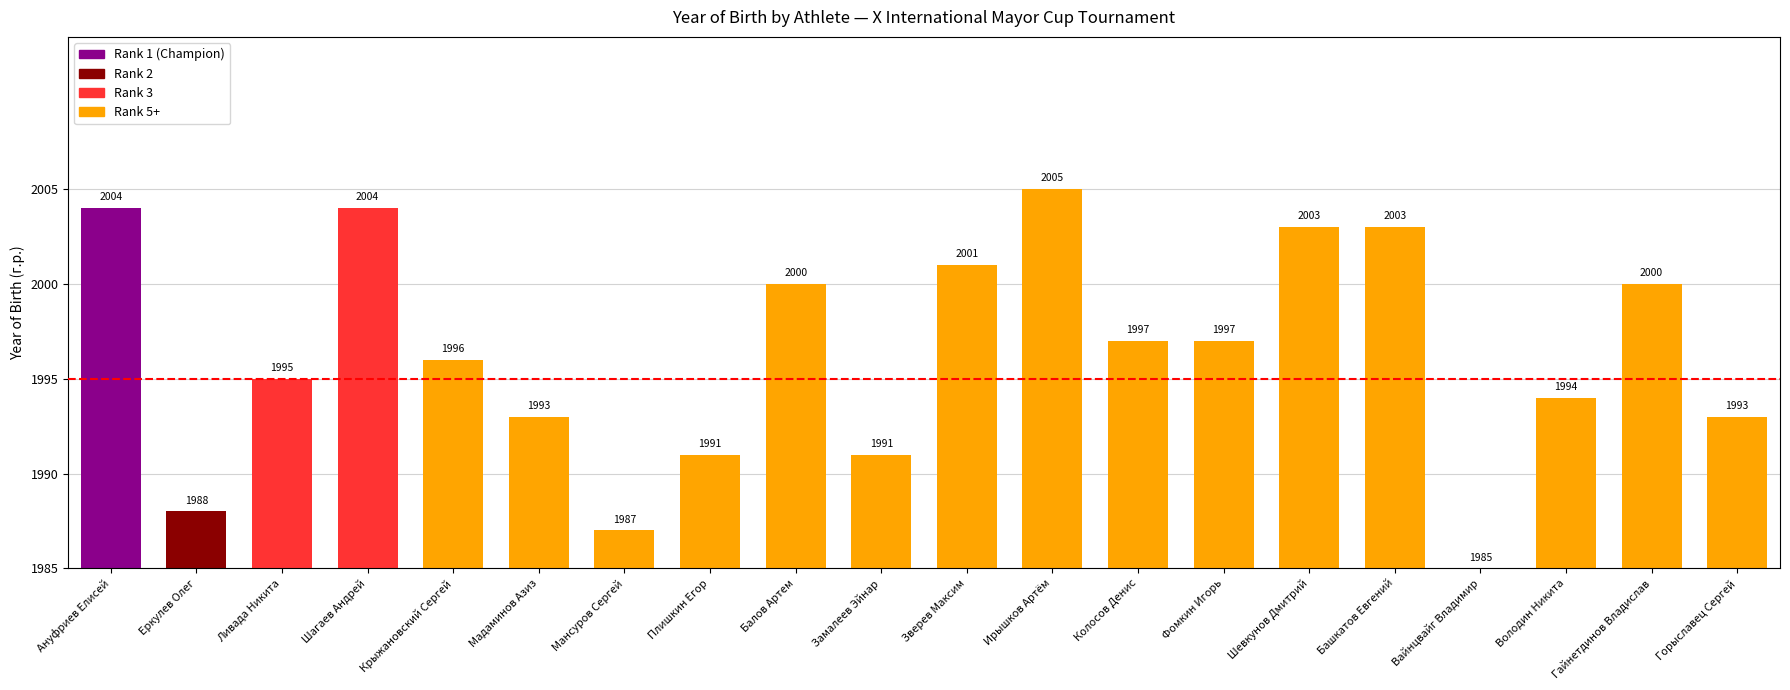

What position from the right is Горыславец Сергей?

1